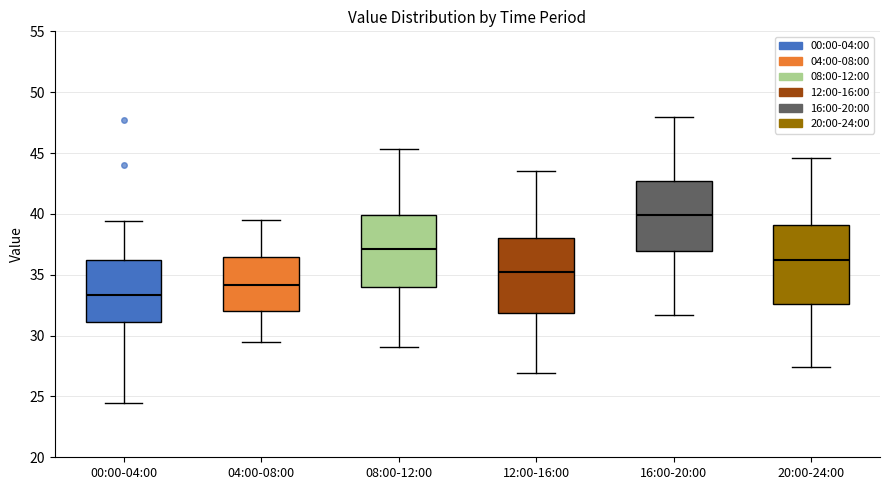

Reading left to right, read every box against the y-axis: the position of its median line, the range the box covers, and the ends of its whiskers. The values are not printed on the chart, so give them approximately, as read against the axis.

00:00-04:00: median 33.5, box 31.0 to 36.0, whiskers 24.5 to 39.5
04:00-08:00: median 34.0, box 32.0 to 36.5, whiskers 29.5 to 39.5
08:00-12:00: median 37.0, box 34.0 to 40.0, whiskers 29.0 to 45.5
12:00-16:00: median 35.5, box 32.0 to 38.0, whiskers 27.0 to 43.5
16:00-20:00: median 40.0, box 37.0 to 42.5, whiskers 31.5 to 48.0
20:00-24:00: median 36.5, box 32.5 to 39.0, whiskers 27.5 to 44.5